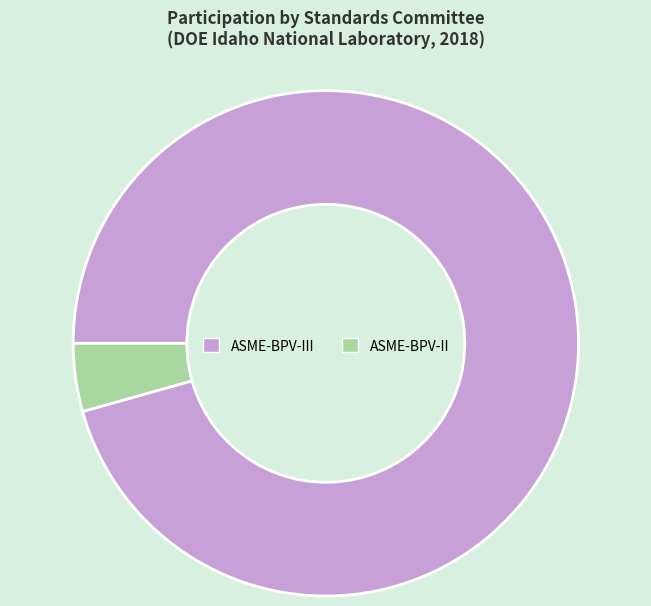

Which has a higher value, ASME-BPV-III or ASME-BPV-II?

ASME-BPV-III